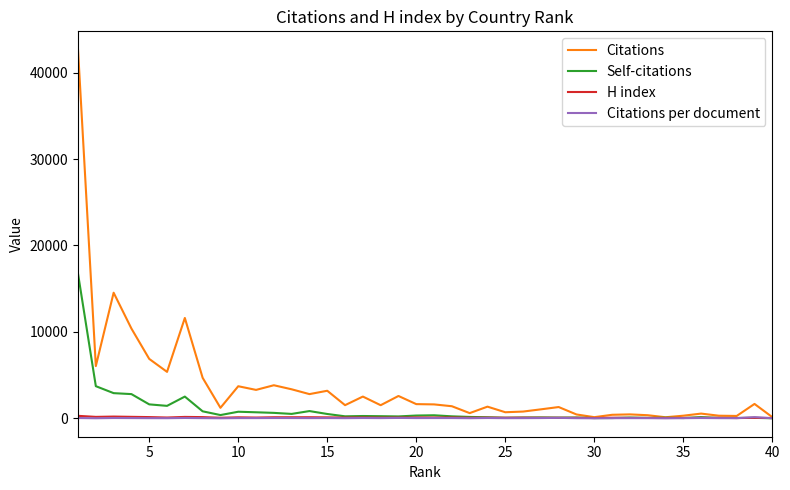

Which series has the largest range (max minus min)?

Citations